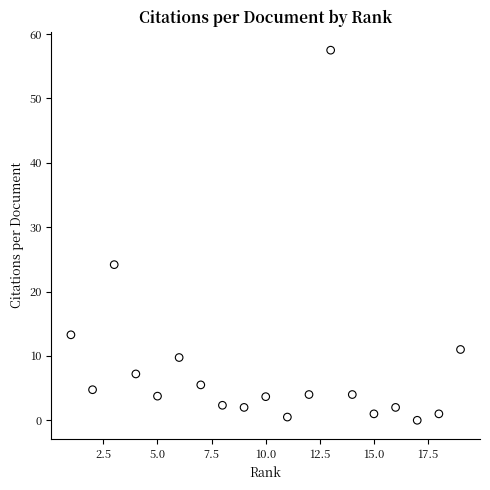

What Y value in the scatter plot is closest to 28?

24.2